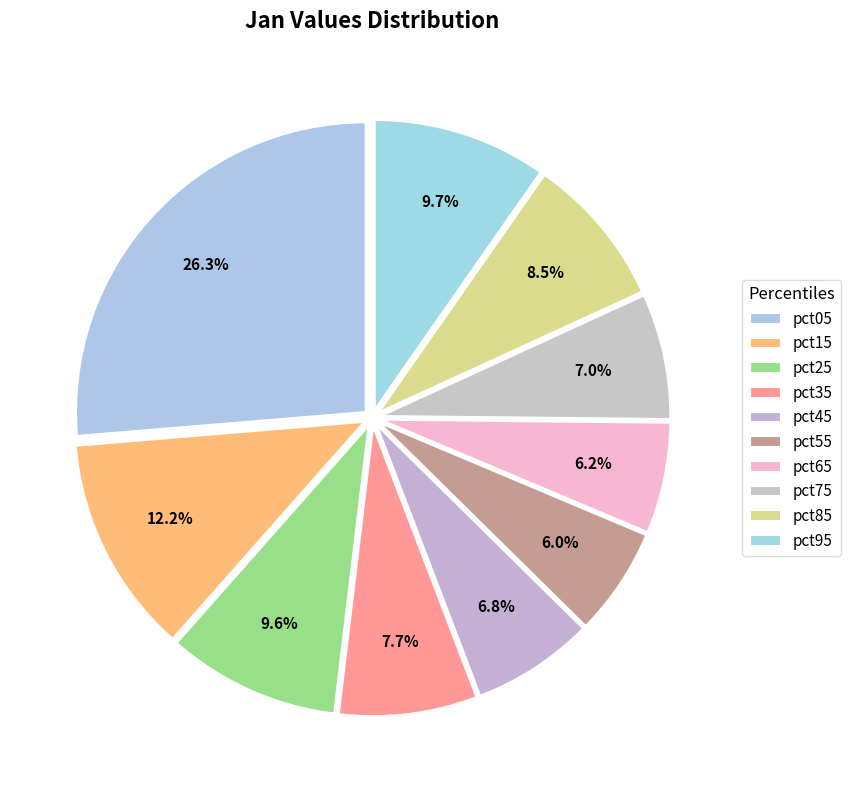

Which category has the biggest portion of the pie?

pct05